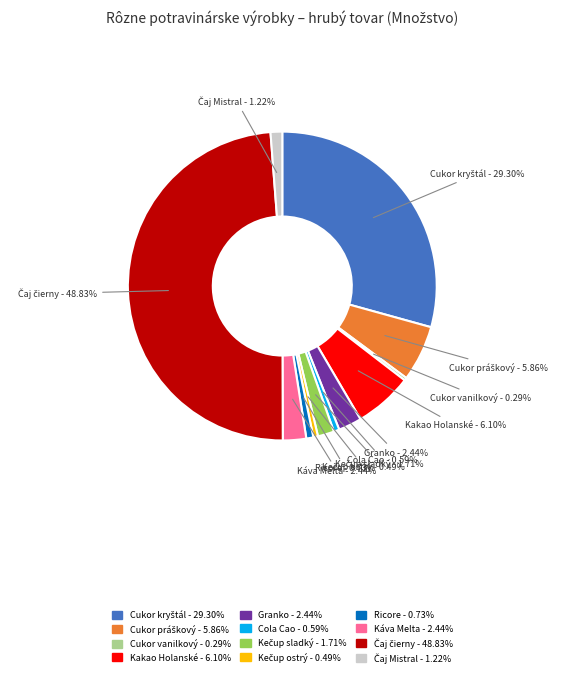

Is Ricore the majority of the pie?

No